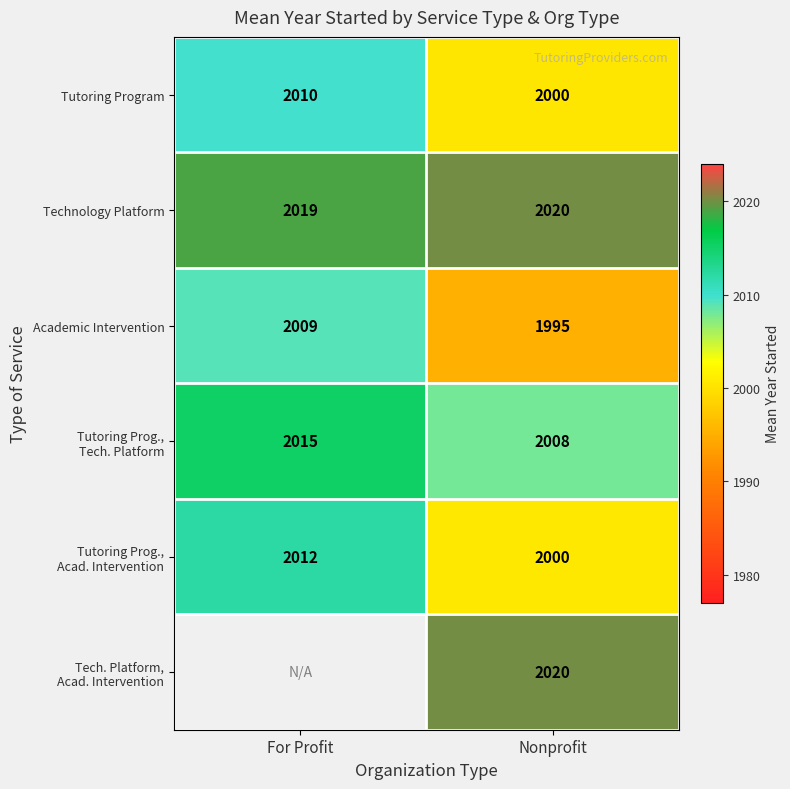

Rank the categories by Technology Platform value from highest to lowest.

Nonprofit, For Profit